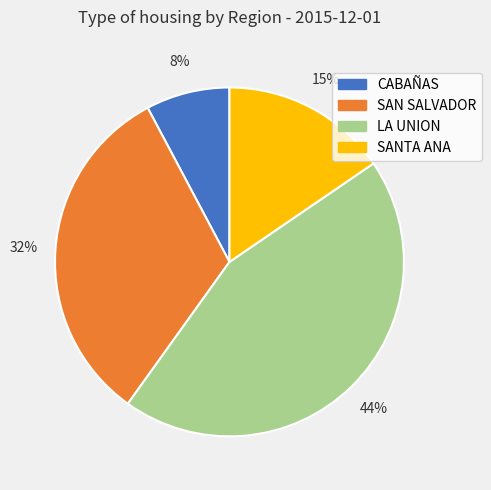

True or false: CABAÑAS accounts for 15% of the total.

False